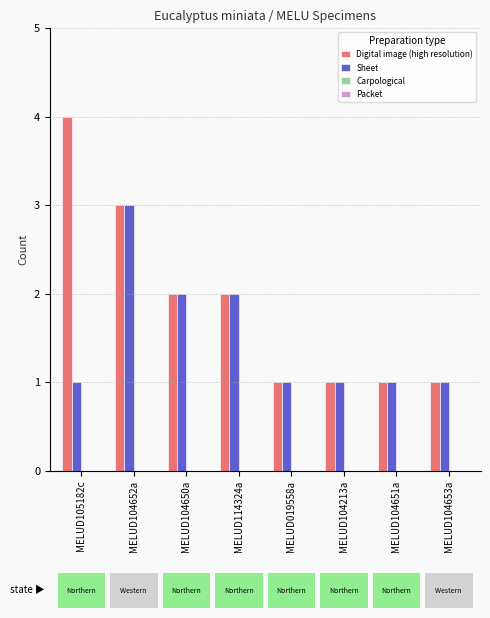

Rank the series by their maximum value, from highest to lowest.

Digital image (high resolution), Sheet